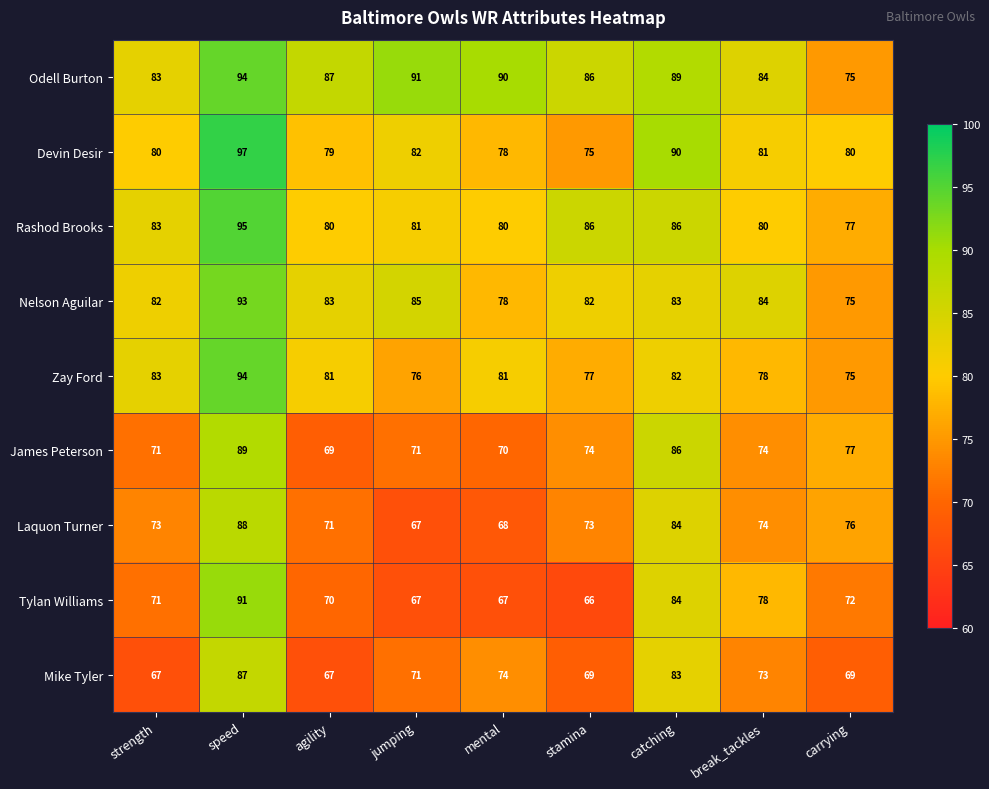

What is the approximate value of Mike Tyler at speed?

87